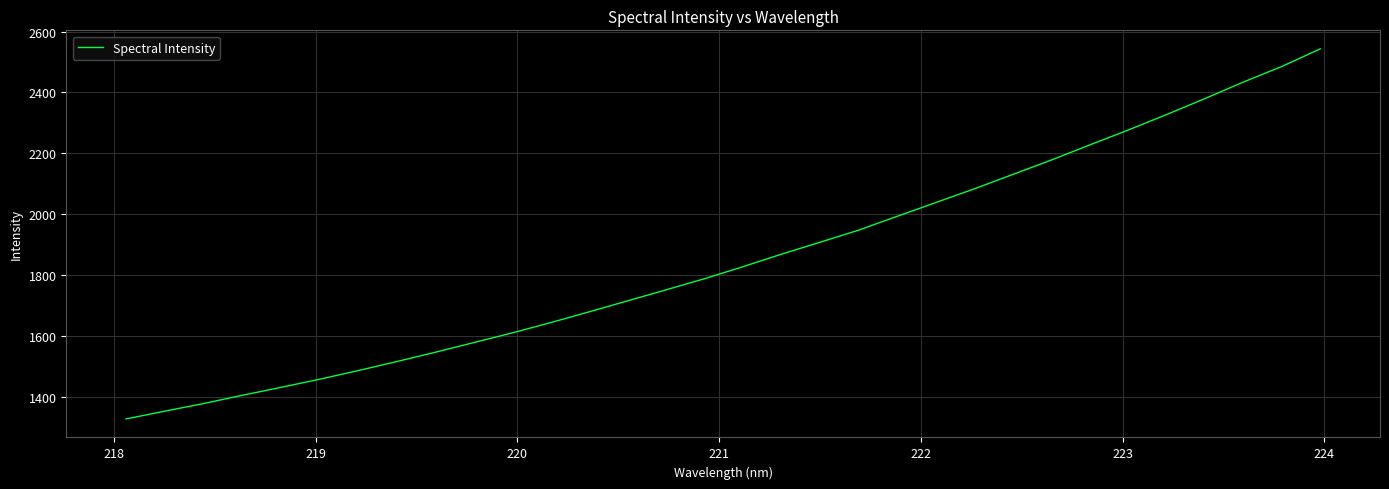

Count the number of categories in the chart.

32